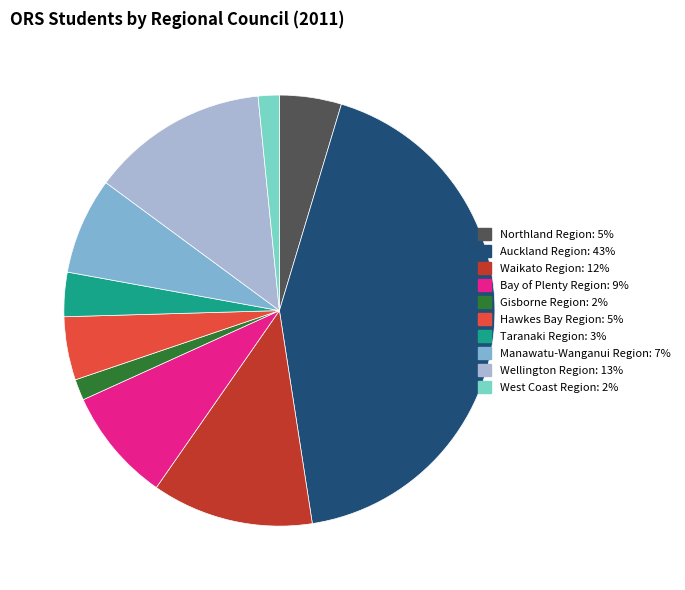

Which slice is the largest?

Auckland Region